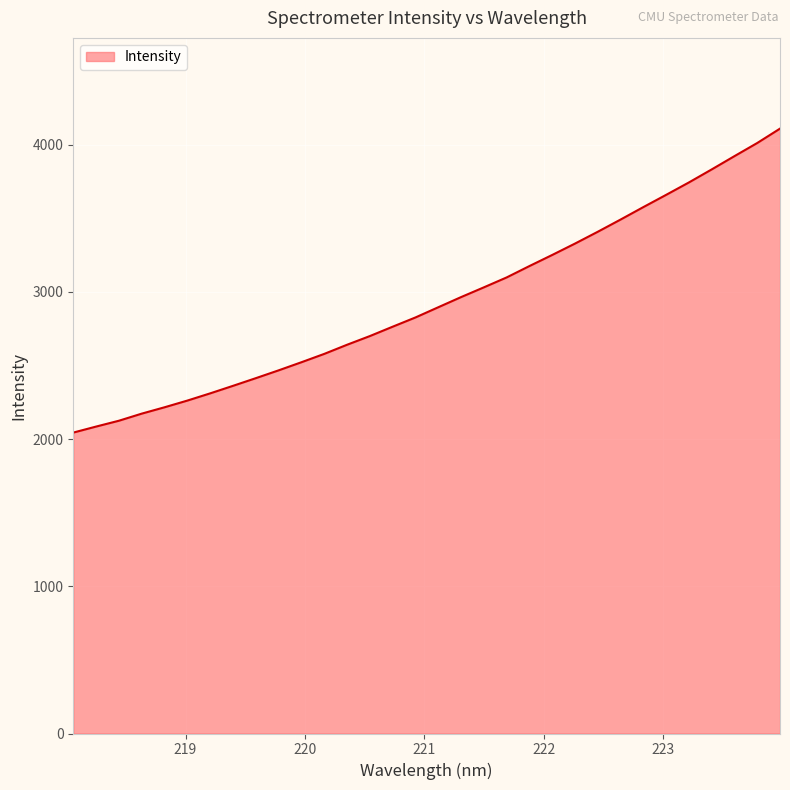

How many lines are shown in the chart?

1